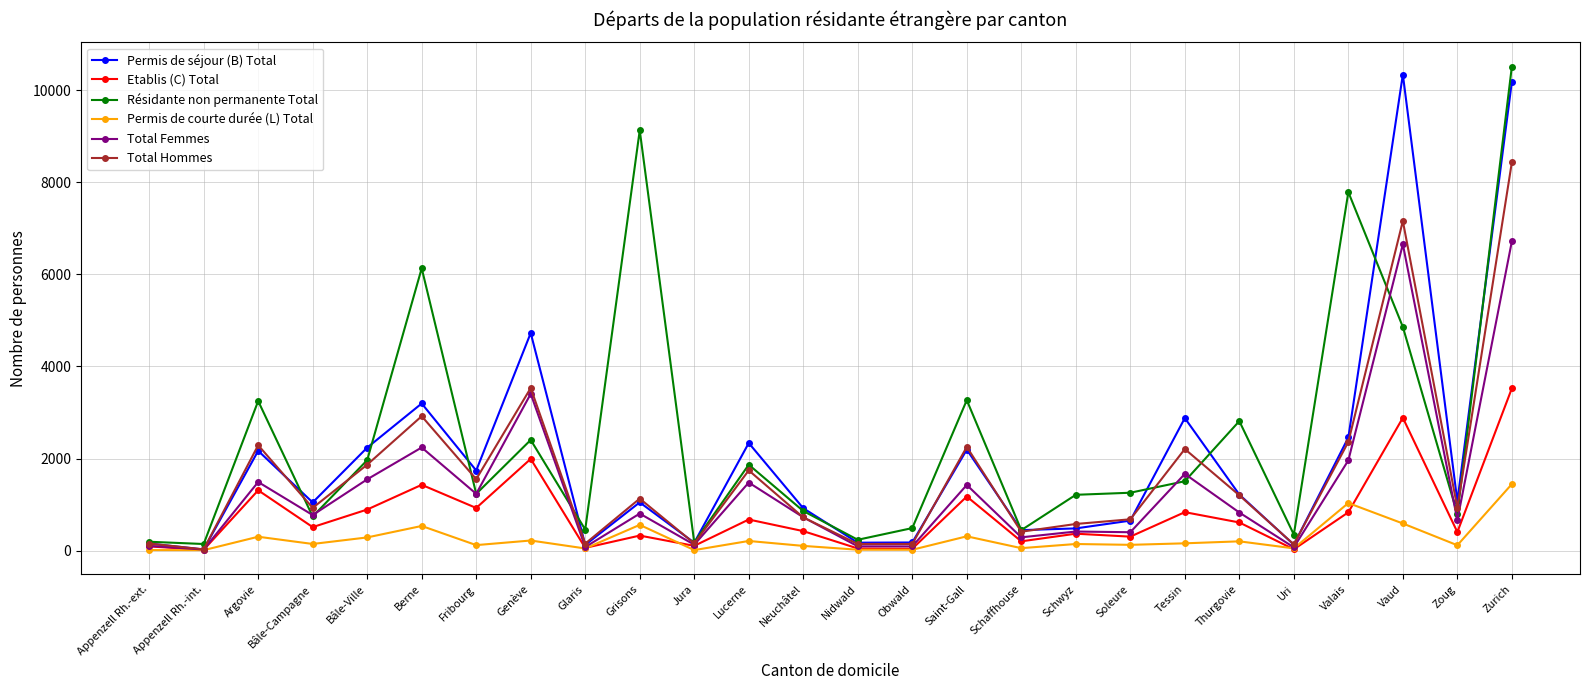

What is the spread (max minus min) of values at Neuchâtel?

818